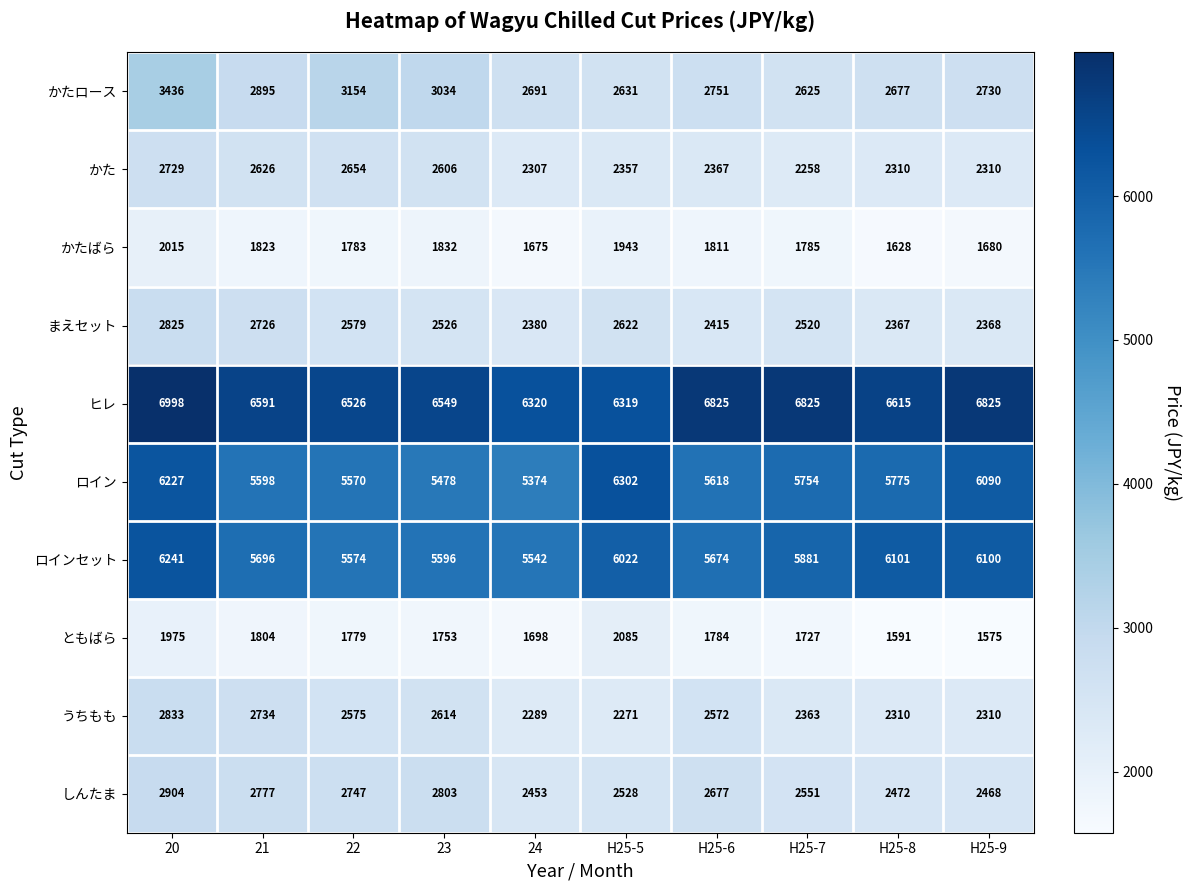

Rank the series at 20 from lowest to highest value.

ともばら, かたばら, かた, まえセット, うちもも, しんたま, かたロース, ロイン, ロインセット, ヒレ